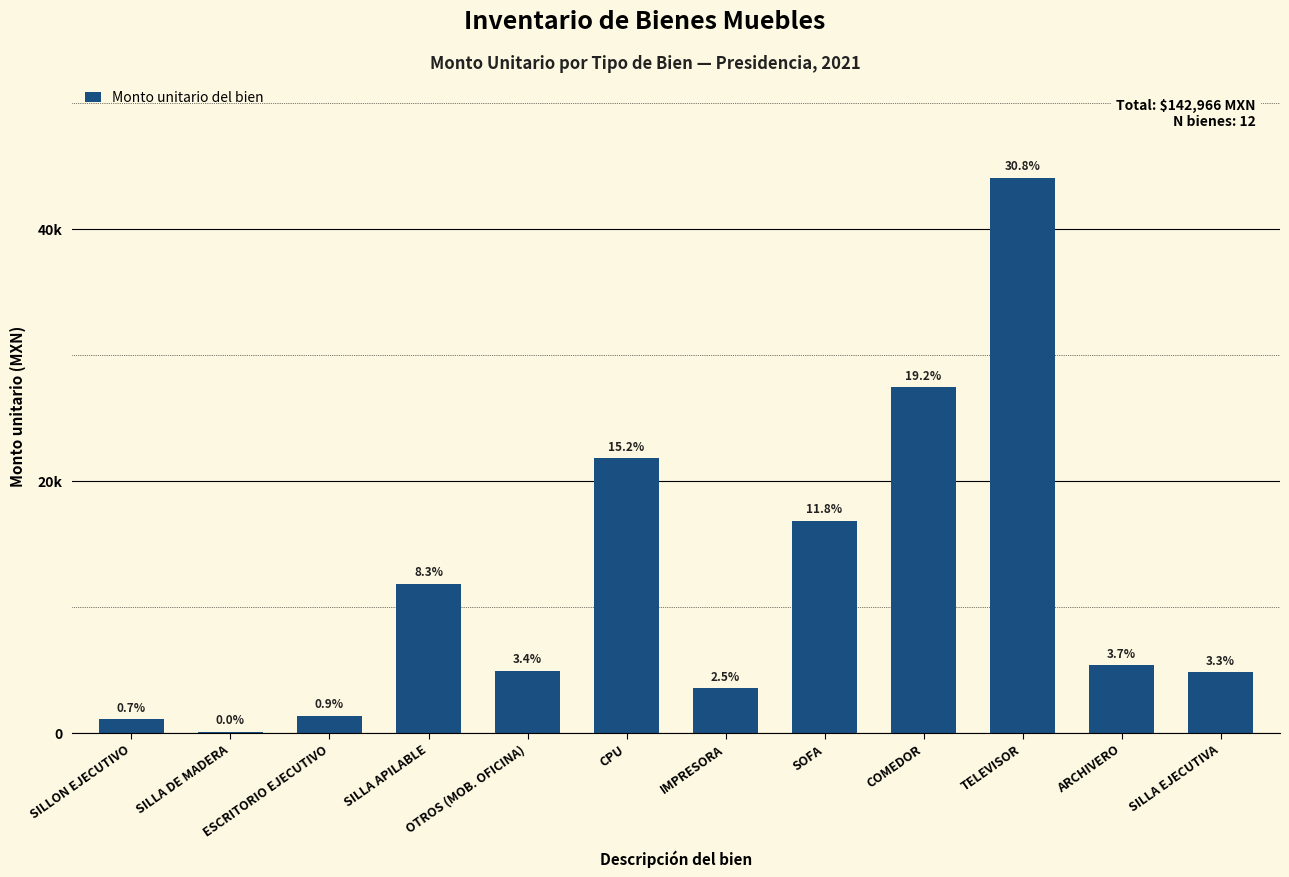

Does the chart contain stacked bars?

No